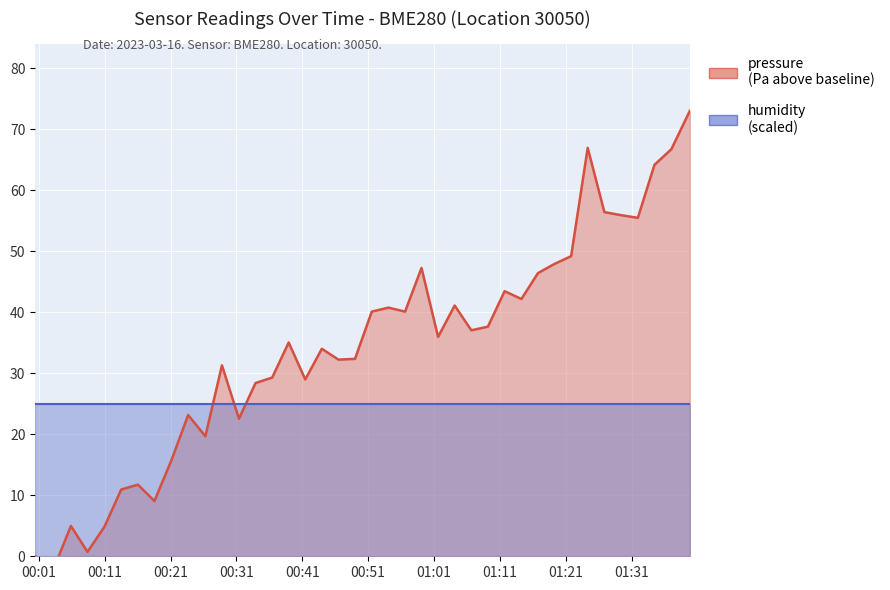

How many data points are less than 35?

19